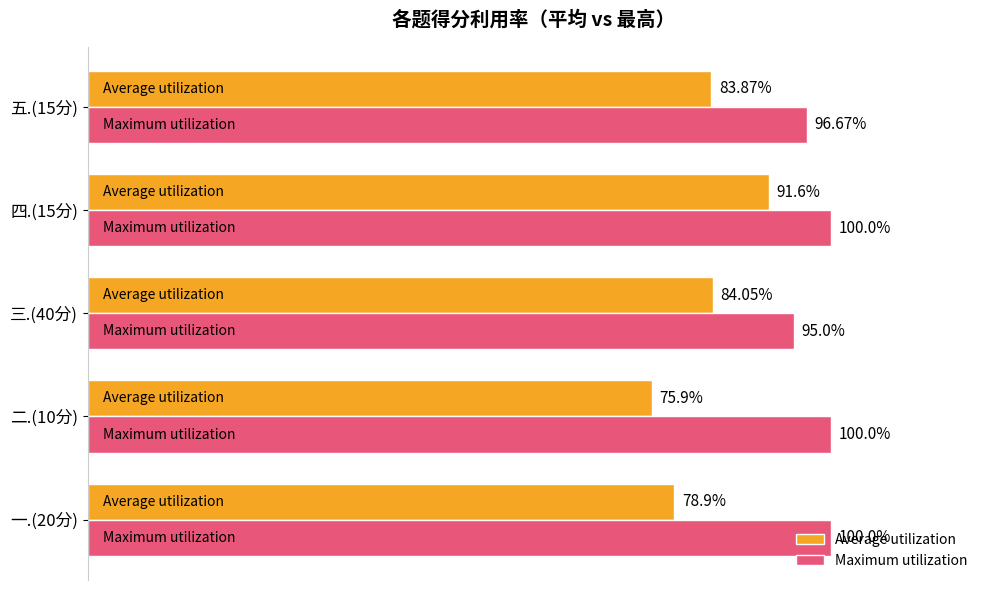

Which series changed the most between 一.(20分) and 五.(15分)?

Average utilization